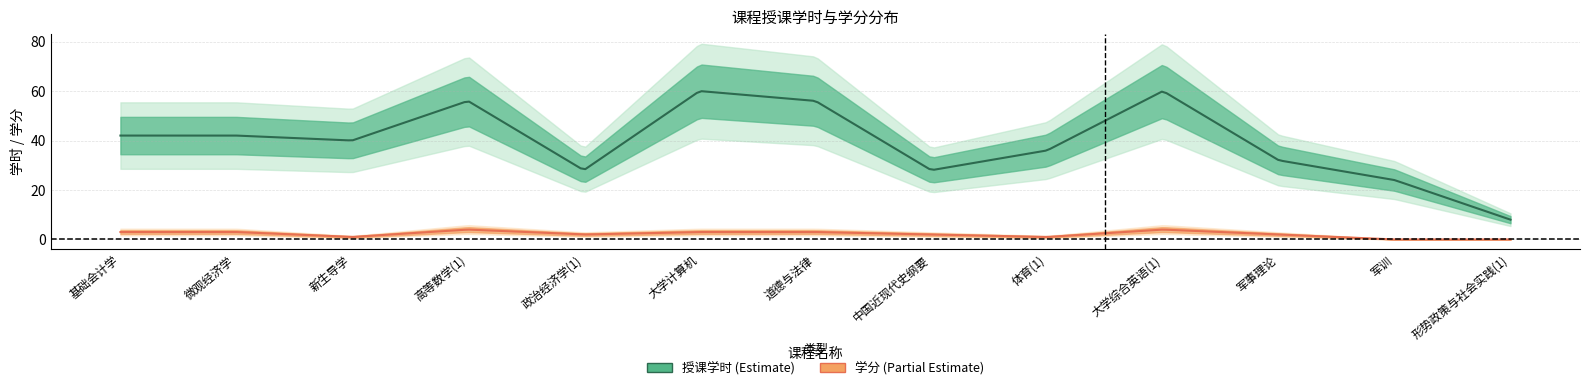

Between 大学计算机 and 形势政策与社会实践(1), which series saw the biggest shift?

授课学时